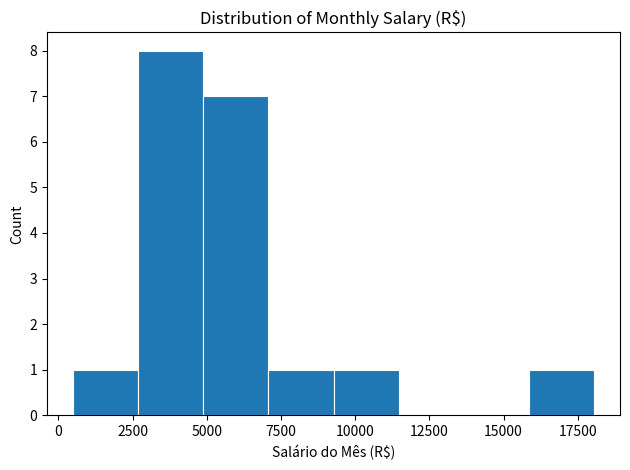

Reading left to right, transcribe this chart: for each bar, give the range it covers on the x-axis and its height. Neither the bar edges nor the heights are printed on the chart, so give them approximately, as read against the axes.

500 to 2500: 1
2500 to 5000: 8
5000 to 7000: 7
7000 to 9500: 1
9500 to 11500: 1
11500 to 13500: 0
13500 to 16000: 0
16000 to 18000: 1